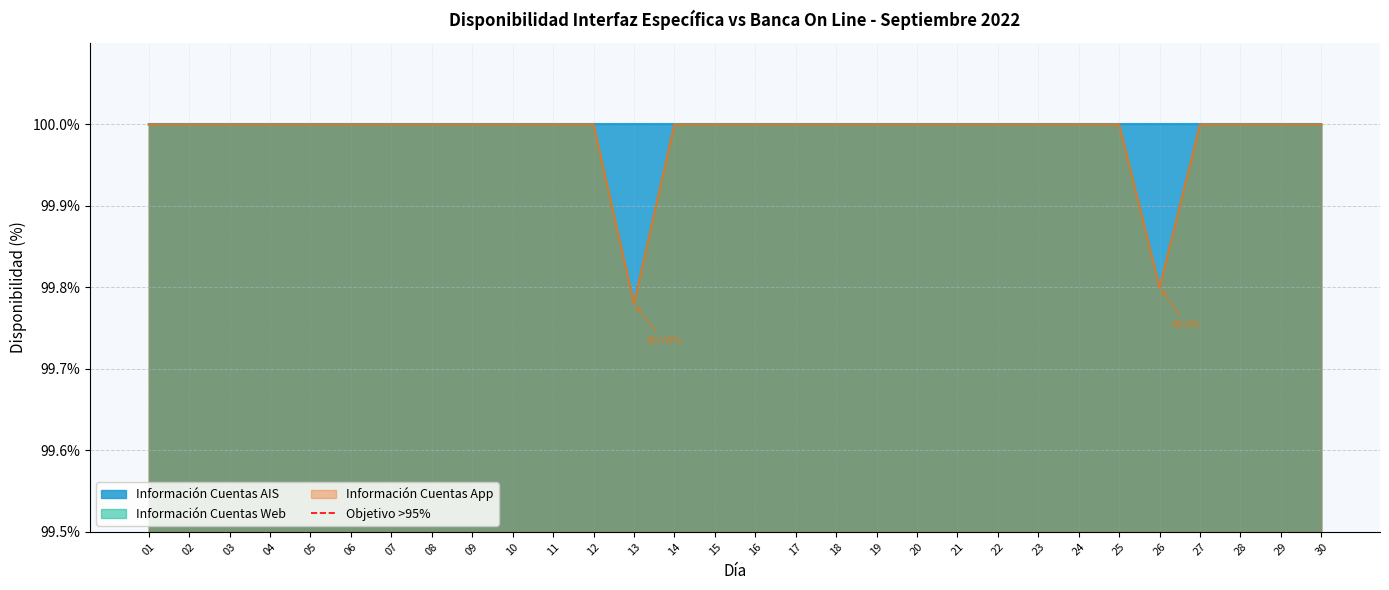

At which category is the sum across all series the highest?

01